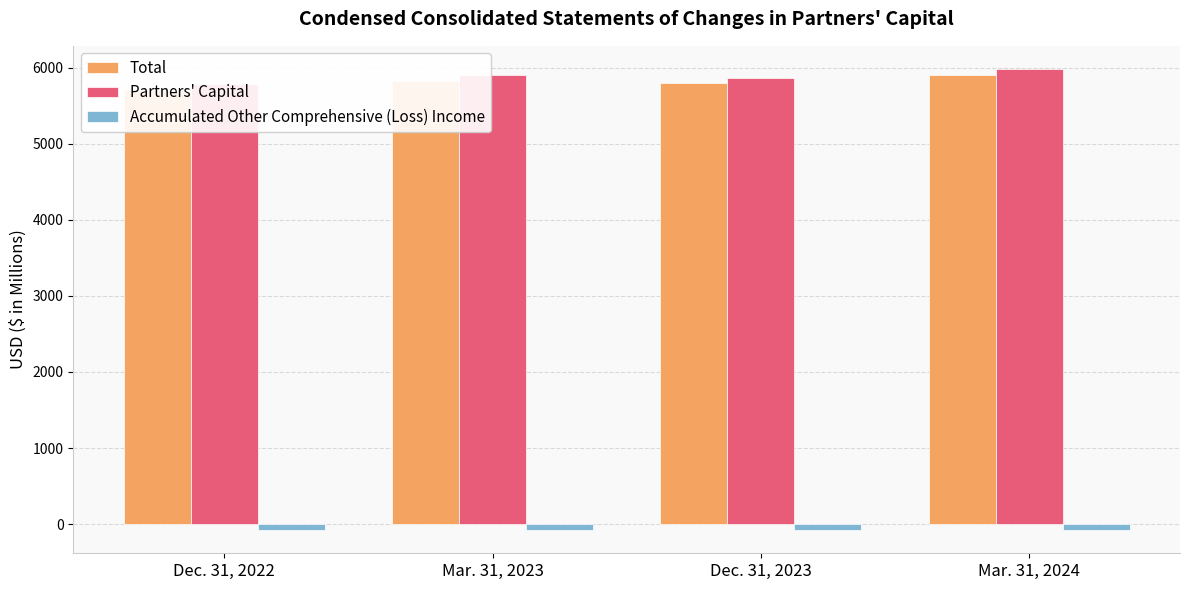

How many bars are there in each group?

3